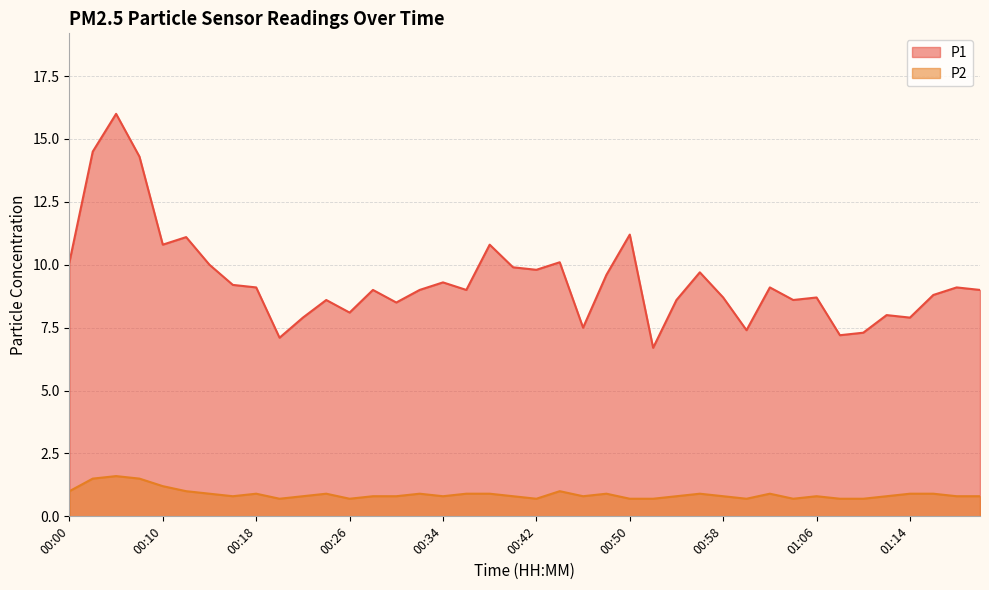

Is the value of P1 at 00:50 greater than the value of P2 at 00:38?

Yes